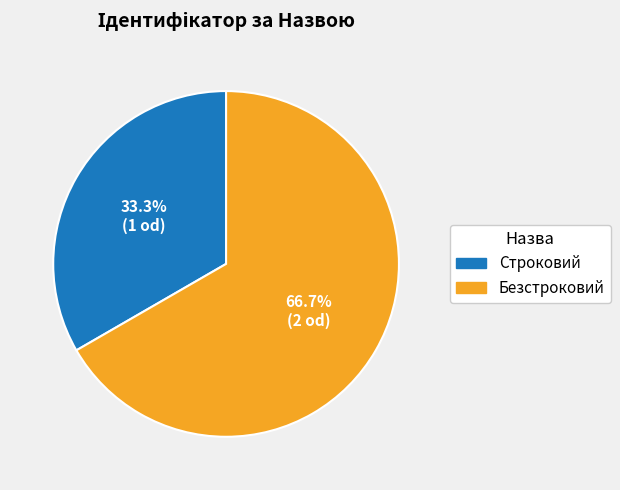

How many slices are in this pie chart?

2